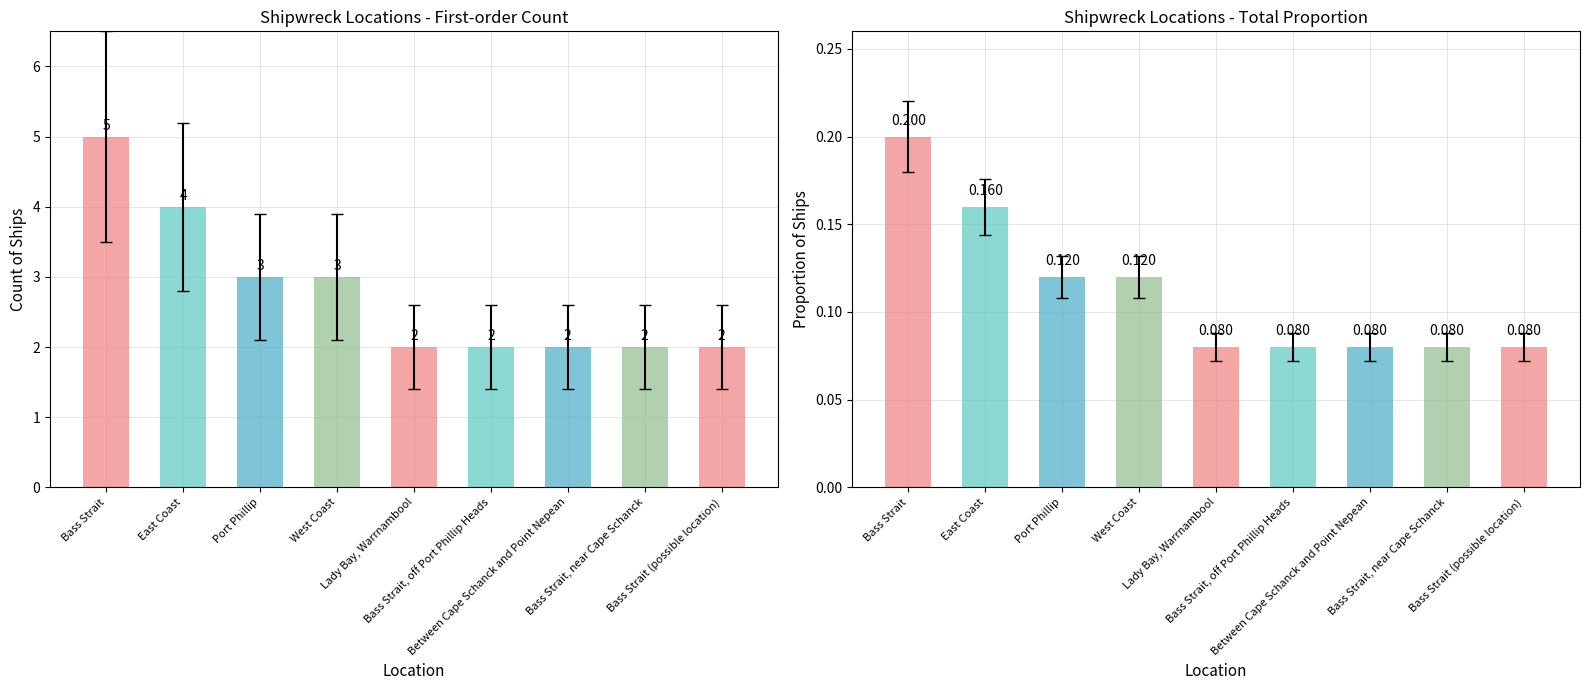

How many distinct data groups are displayed?

1